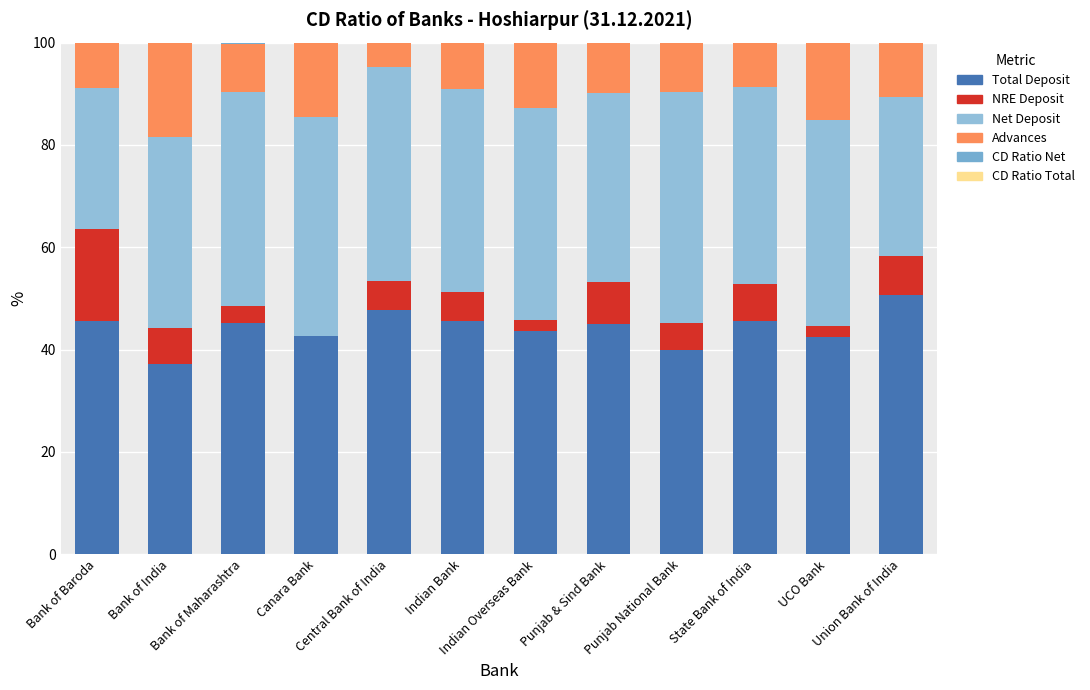

What is the sum of the Total Deposit values at Indian Overseas Bank and Bank of Maharashtra?

88.8